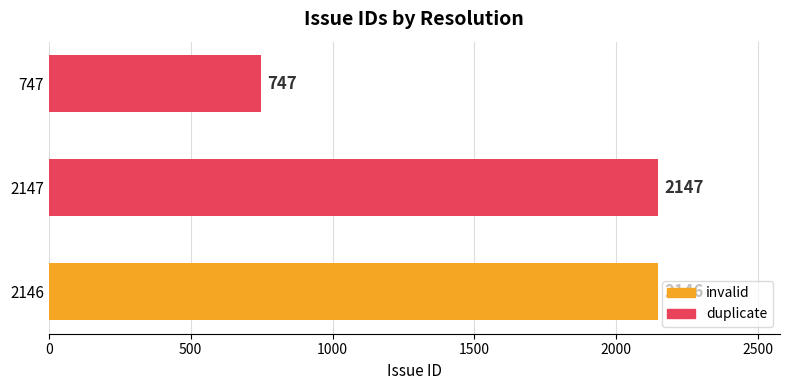

What is the difference between the maximum and second lowest values?

1